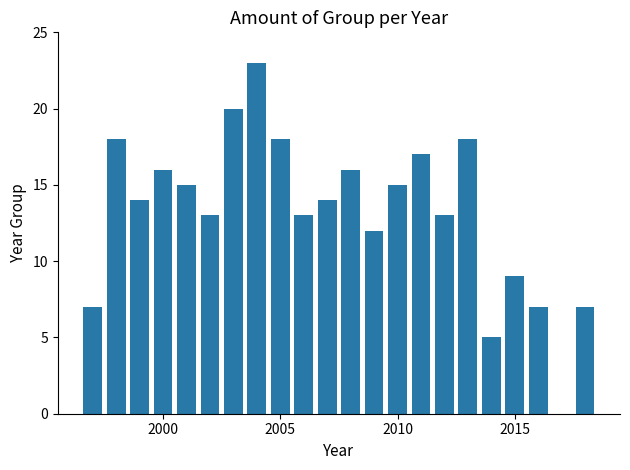

What is the greatest value displayed?

23